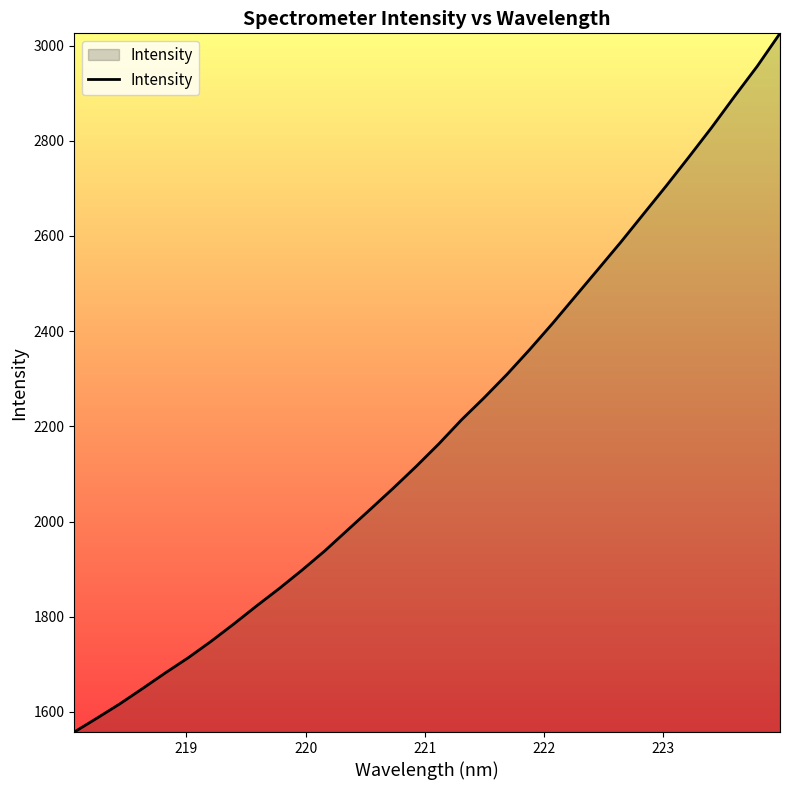

What is the maximum value shown in the chart?

3025.7